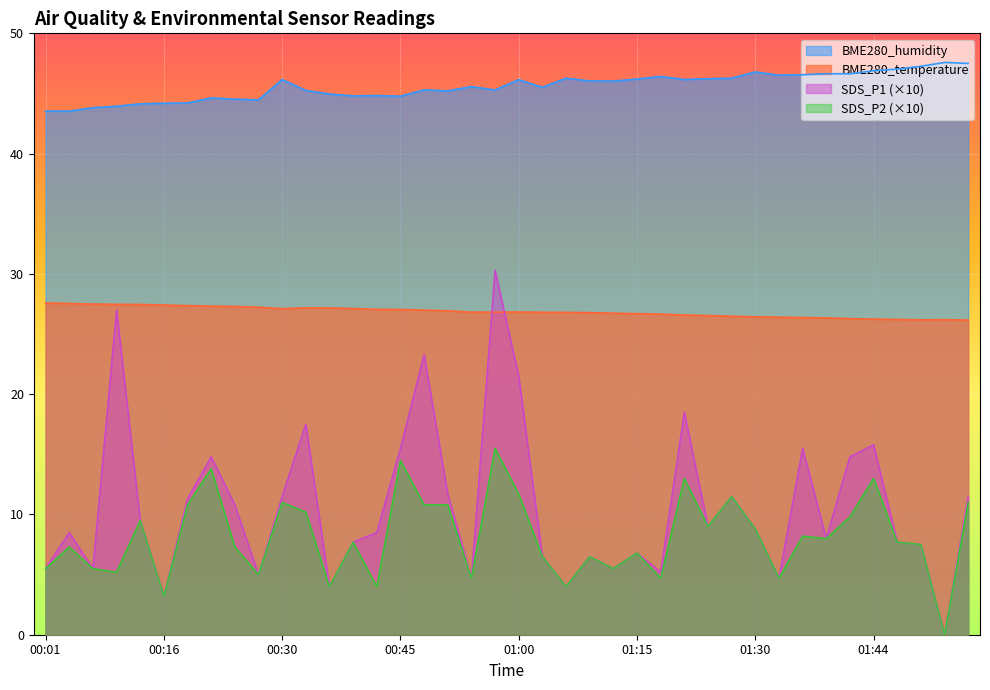

Reading left to right, list all the values displayed in this chart.

BME280_temperature: 00:01=27.6	00:04=27.5	00:07=27.5	00:10=27.5	00:13=27.5	00:16=27.4	00:19=27.4	00:22=27.3	00:25=27.3	00:28=27.2	00:30=27.1	00:33=27.2	00:36=27.2	00:39=27.1	00:42=27.1	00:45=27.0	00:48=27.0	00:51=26.9	00:54=26.8	00:57=26.8	01:00=26.8	01:04=26.8	01:06=26.8	01:09=26.8	01:12=26.7	01:15=26.7	01:18=26.7	01:21=26.6	01:24=26.5	01:27=26.5	01:30=26.4	01:33=26.4	01:36=26.4	01:39=26.3	01:42=26.3	01:44=26.2	01:47=26.2	01:50=26.2	01:53=26.2	01:56=26.2
BME280_humidity: 00:01=43.5	00:04=43.5	00:07=43.8	00:10=43.9	00:13=44.1	00:16=44.2	00:19=44.2	00:22=44.6	00:25=44.5	00:28=44.5	00:30=46.2	00:33=45.2	00:36=45.0	00:39=44.8	00:42=44.8	00:45=44.8	00:48=45.3	00:51=45.2	00:54=45.6	00:57=45.3	01:00=46.1	01:04=45.5	01:06=46.3	01:09=46.0	01:12=46.0	01:15=46.2	01:18=46.4	01:21=46.2	01:24=46.2	01:27=46.3	01:30=46.8	01:33=46.5	01:36=46.6	01:39=46.6	01:42=46.6	01:44=46.9	01:47=47.0	01:50=47.3	01:53=47.6	01:56=47.5
SDS_P1: 00:01=5.5	00:04=8.5	00:07=5.5	00:10=27.0	00:13=9.5	00:16=3.2	00:19=11.3	00:22=14.8	00:25=10.8	00:28=5.0	00:30=11.5	00:33=17.5	00:36=4.0	00:39=7.7	00:42=8.5	00:45=15.5	00:48=23.3	00:51=11.7	00:54=4.7	00:57=30.3	01:00=21.5	01:04=6.5	01:06=4.0	01:09=6.5	01:12=5.5	01:15=6.8	01:18=5.2	01:21=18.5	01:24=9.0	01:27=11.5	01:30=8.8	01:33=4.7	01:36=15.5	01:39=8.0	01:42=14.8	01:44=15.8	01:47=7.7	01:50=7.5	01:53=0.0	01:56=11.5
SDS_P2: 00:01=5.5	00:04=7.3	00:07=5.5	00:10=5.2	00:13=9.5	00:16=3.2	00:19=10.8	00:22=13.8	00:25=7.3	00:28=5.0	00:30=11.0	00:33=10.2	00:36=4.0	00:39=7.7	00:42=4.0	00:45=14.5	00:48=10.8	00:51=10.8	00:54=4.7	00:57=15.5	01:00=11.7	01:04=6.5	01:06=4.0	01:09=6.5	01:12=5.5	01:15=6.8	01:18=4.7	01:21=13.0	01:24=9.0	01:27=11.5	01:30=8.8	01:33=4.7	01:36=8.2	01:39=8.0	01:42=9.8	01:44=13.0	01:47=7.7	01:50=7.5	01:53=0.0	01:56=11.0